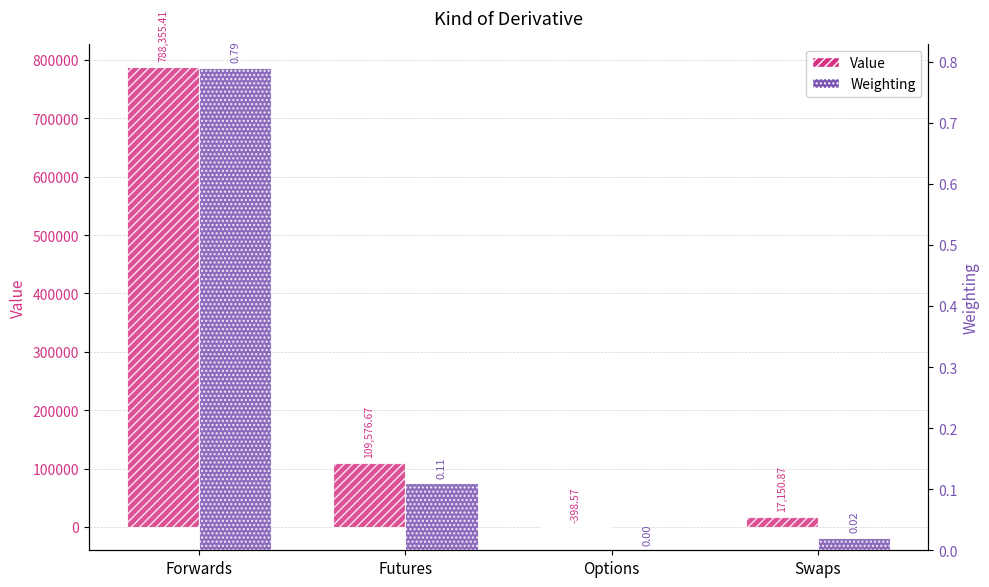

Reading left to right, what are all the values shown in this chart?

Value: 788355.4	109576.7	-398.6	17150.9
Weighting: 0.8	0.1	0.0	0.0